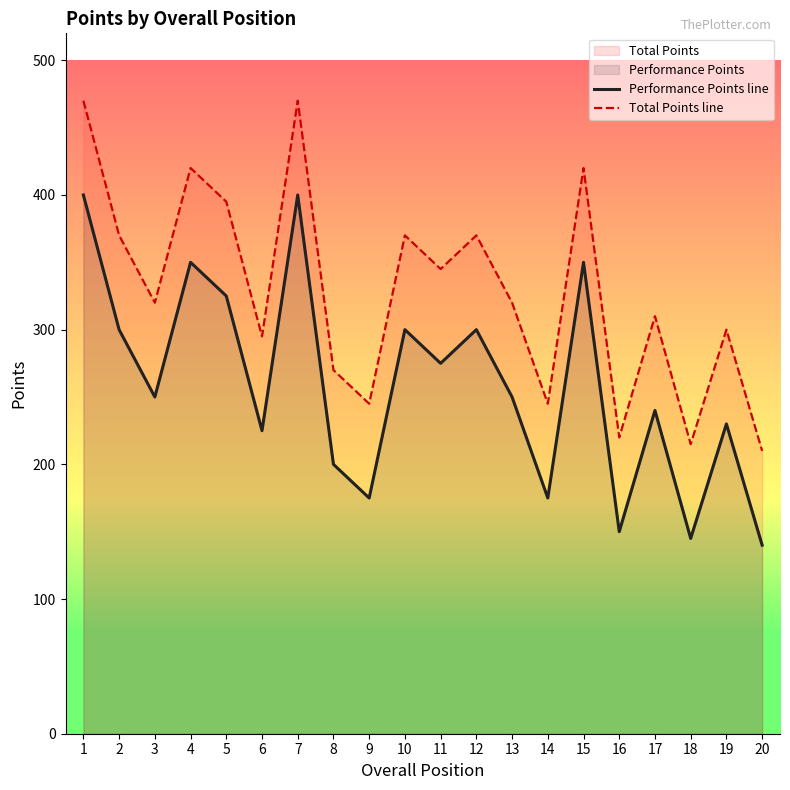

What is the value of the Total Points line point at the 16th from the left?

220